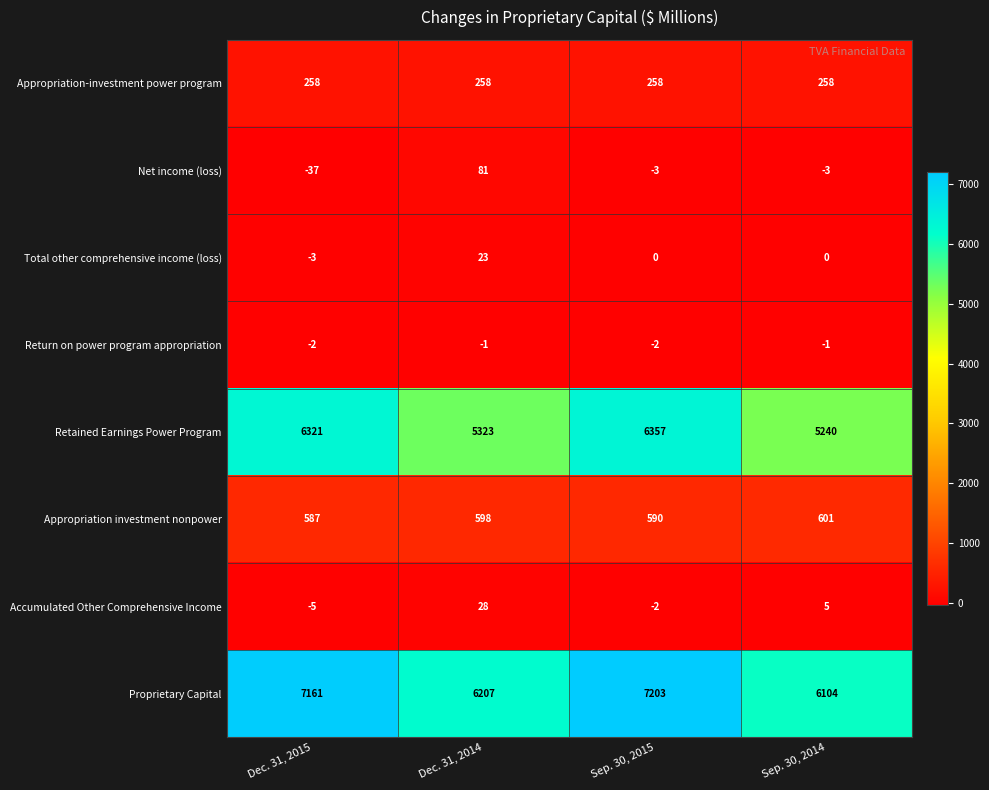

At which category is the sum across all series the highest?

Sep. 30, 2015